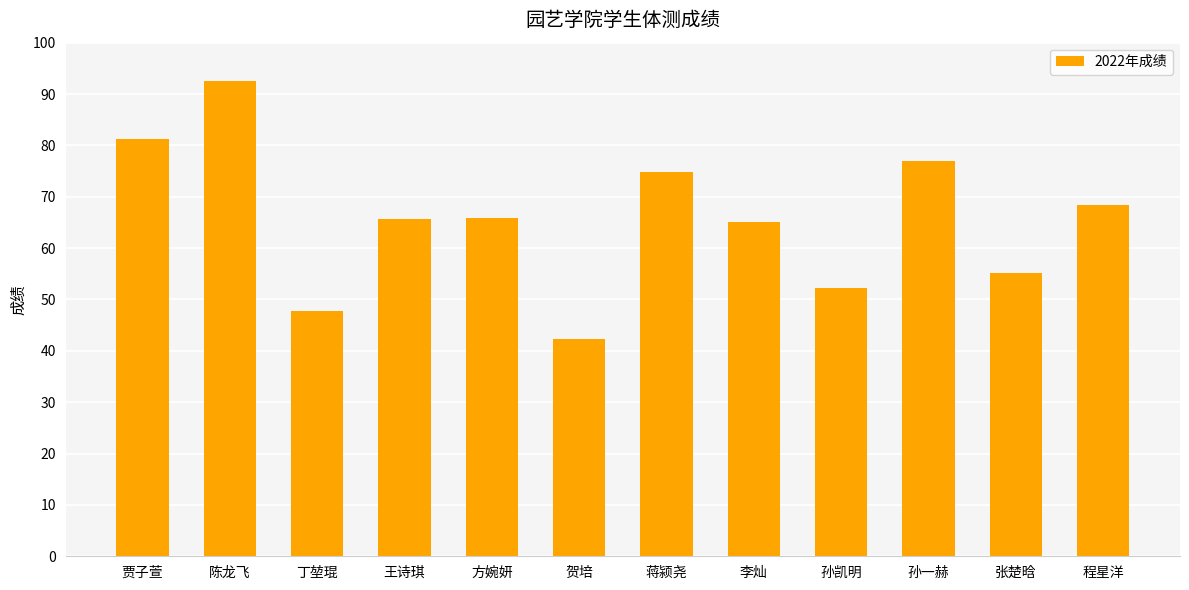

The value at 贺培 is 27.5. True or false?

False